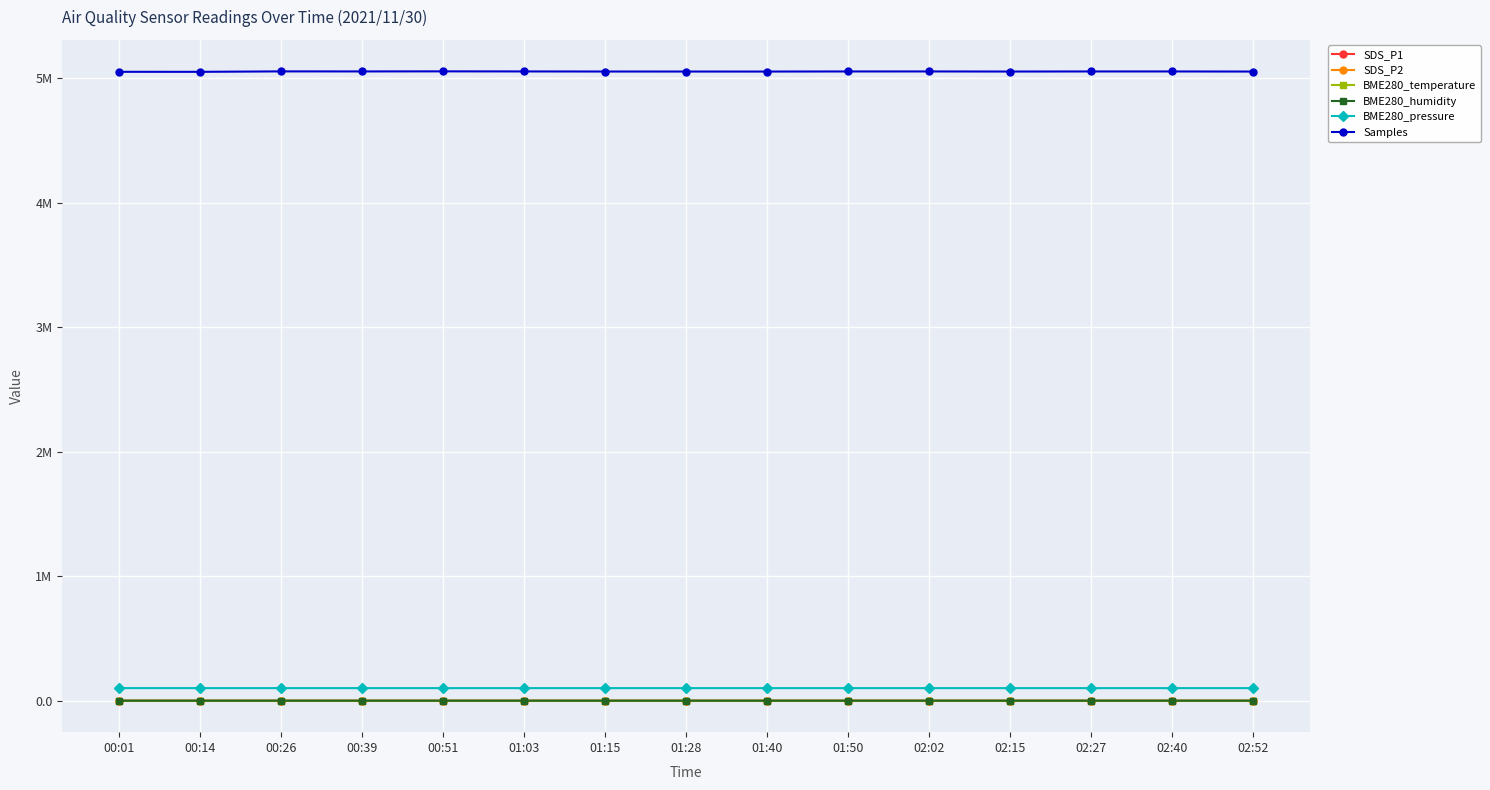

Reading right to left, list all the values displayed in this chart.

SDS_P1: 02:52=11.7	02:40=11.9	02:27=13.4	02:15=9.8	02:02=10.9	01:50=12.5	01:40=11.7	01:28=8.3	01:15=10.3	01:03=11.3	00:51=14.2	00:39=11.3	00:26=5.1	00:14=10.3	00:01=7.5
SDS_P2: 02:52=4.0	02:40=3.9	02:27=3.9	02:15=3.8	02:02=4.0	01:50=3.7	01:40=4.0	01:28=3.6	01:15=4.0	01:03=3.8	00:51=3.6	00:39=2.9	00:26=2.6	00:14=2.7	00:01=2.4
BME280_temperature: 02:52=5.2	02:40=5.1	02:27=5.0	02:15=4.7	02:02=4.6	01:50=4.3	01:40=5.2	01:28=4.8	01:15=4.5	01:03=4.4	00:51=4.2	00:39=3.9	00:26=3.9	00:14=3.9	00:01=3.9
BME280_humidity: 02:52=100.0	02:40=100.0	02:27=100.0	02:15=100.0	02:02=100.0	01:50=100.0	01:40=100.0	01:28=100.0	01:15=100.0	01:03=100.0	00:51=100.0	00:39=100.0	00:26=98.3	00:14=92.4	00:01=85.6
BME280_pressure: 02:52=100936.1	02:40=100954.1	02:27=100921.4	02:15=100940.5	02:02=100931.1	01:50=100965.6	01:40=100936.1	01:28=100925.5	01:15=100931.8	01:03=100950.3	00:51=100971.7	00:39=100994.3	00:26=101022.7	00:14=101041.6	00:01=101072.6
Samples: 02:52=5053408.0	02:40=5054166.0	02:27=5054126.0	02:15=5053526.0	02:02=5054235.0	01:50=5054113.0	01:40=5053408.0	01:28=5053497.0	01:15=5053651.0	01:03=5054314.0	00:51=5054968.0	00:39=5054333.0	00:26=5054671.0	00:14=5051158.0	00:01=5051304.0